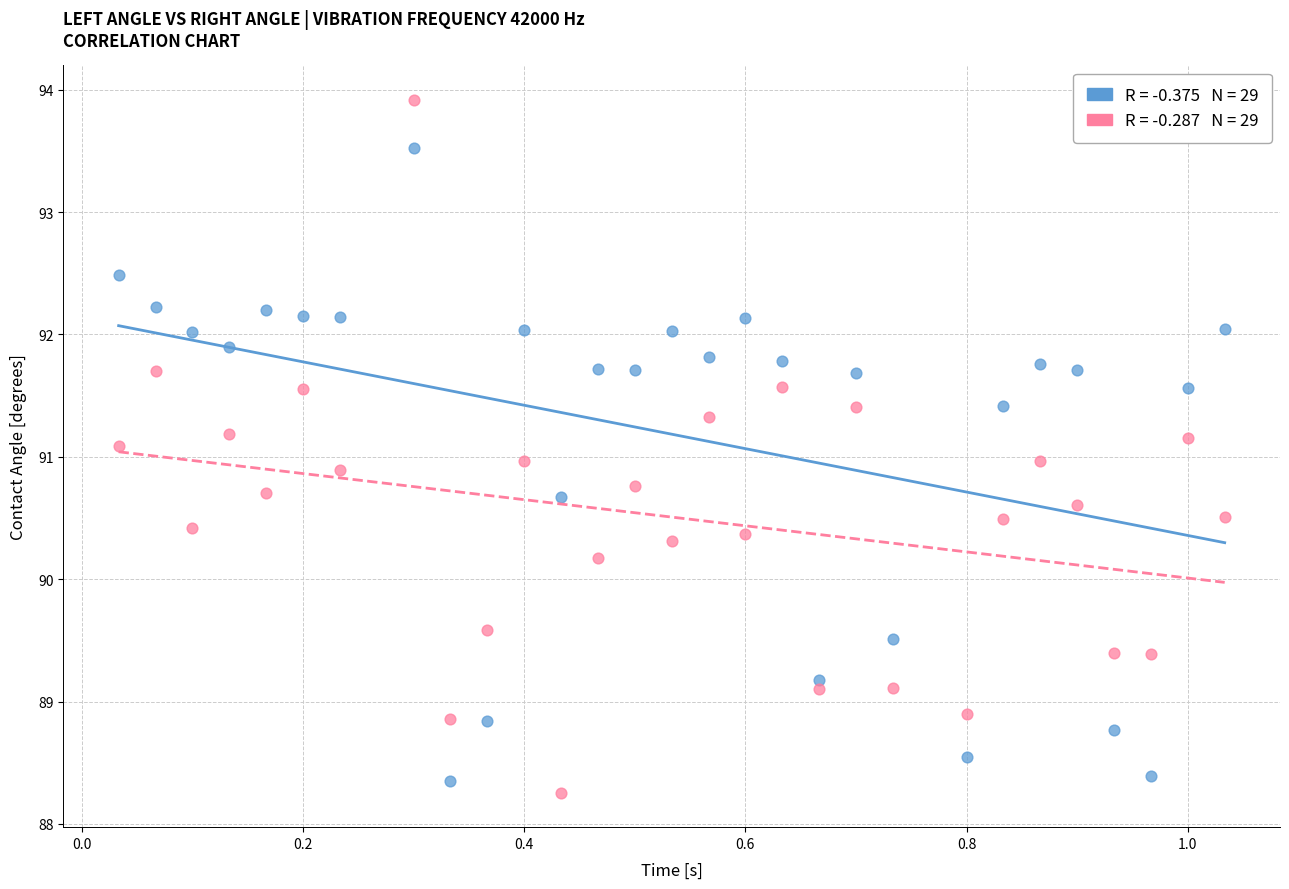

Across all data points, what is the range of Y values (max minus min)?

5.7